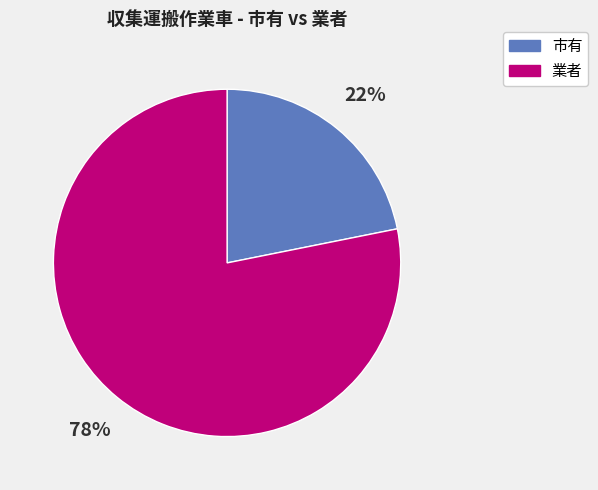

To the nearest percent, what is the difference between the largest and smallest slice percentages?

56%